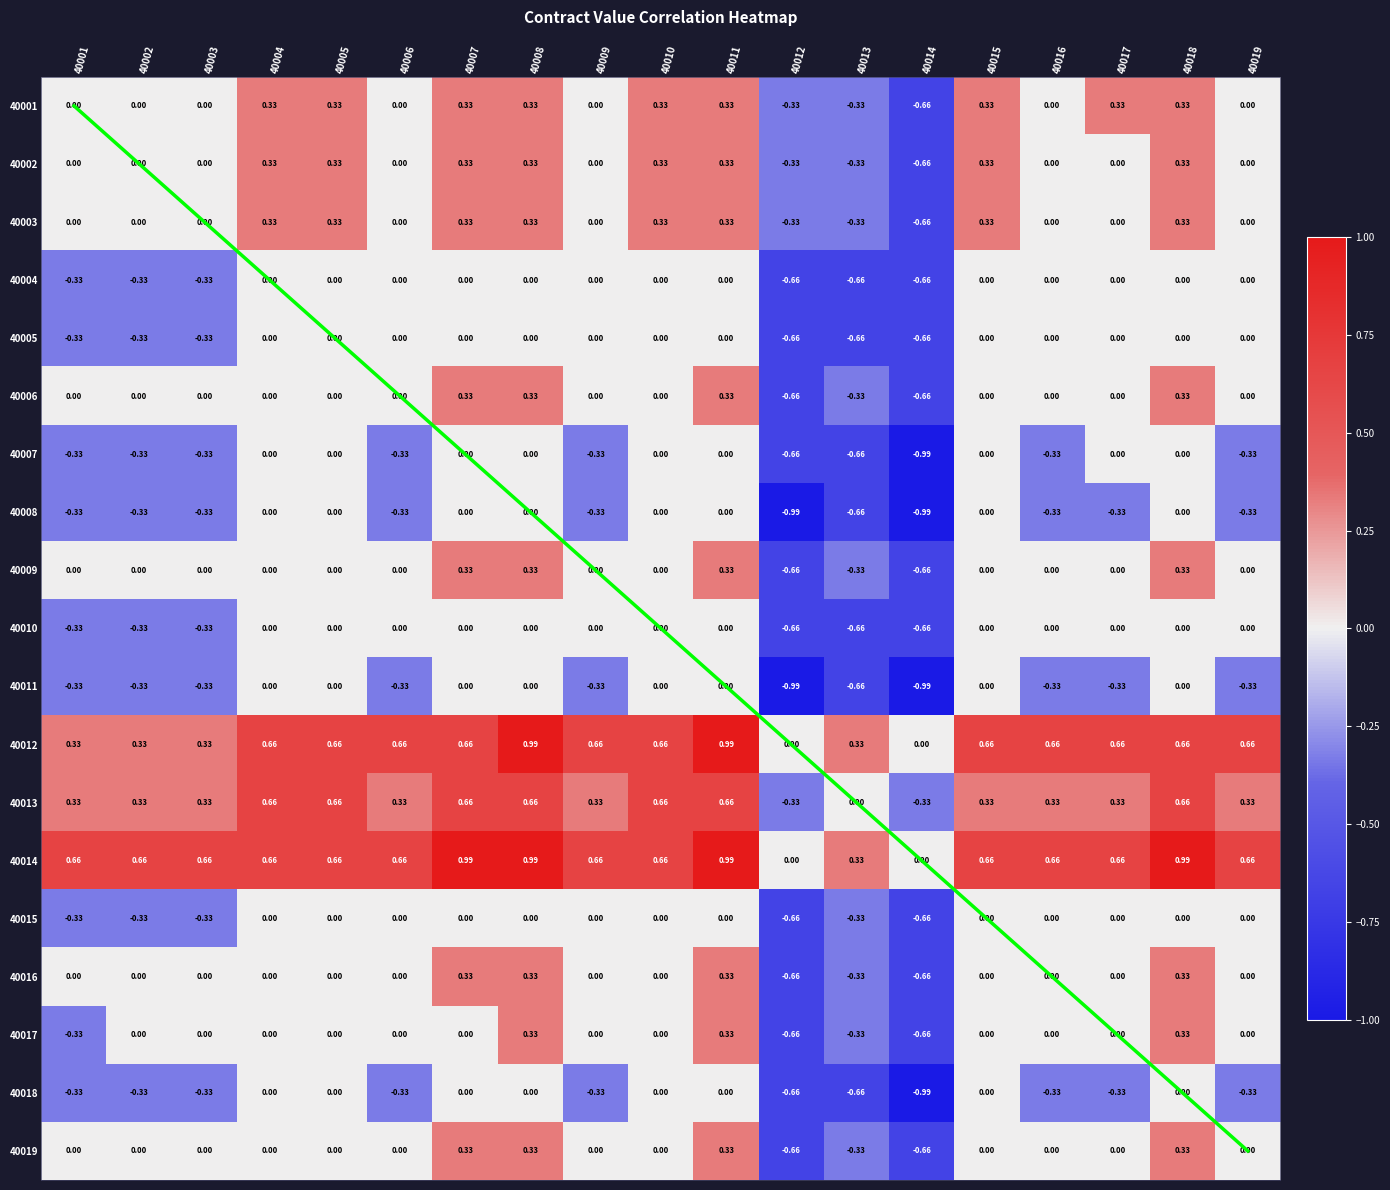

Where is 40001 nearest to the value 0?

40001